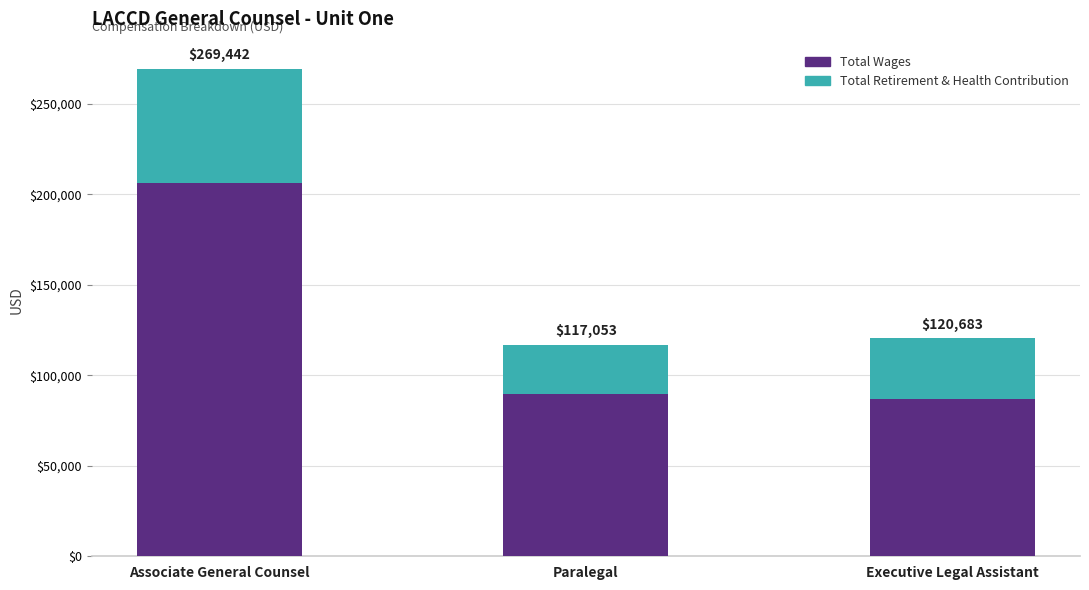

Are the bars grouped side by side (vs. stacked)?

No